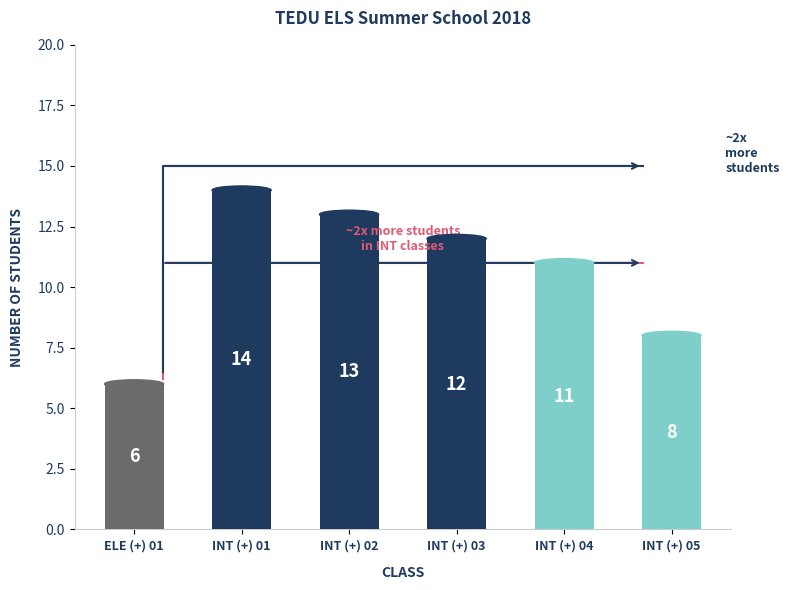

How many bars are there in total?

6